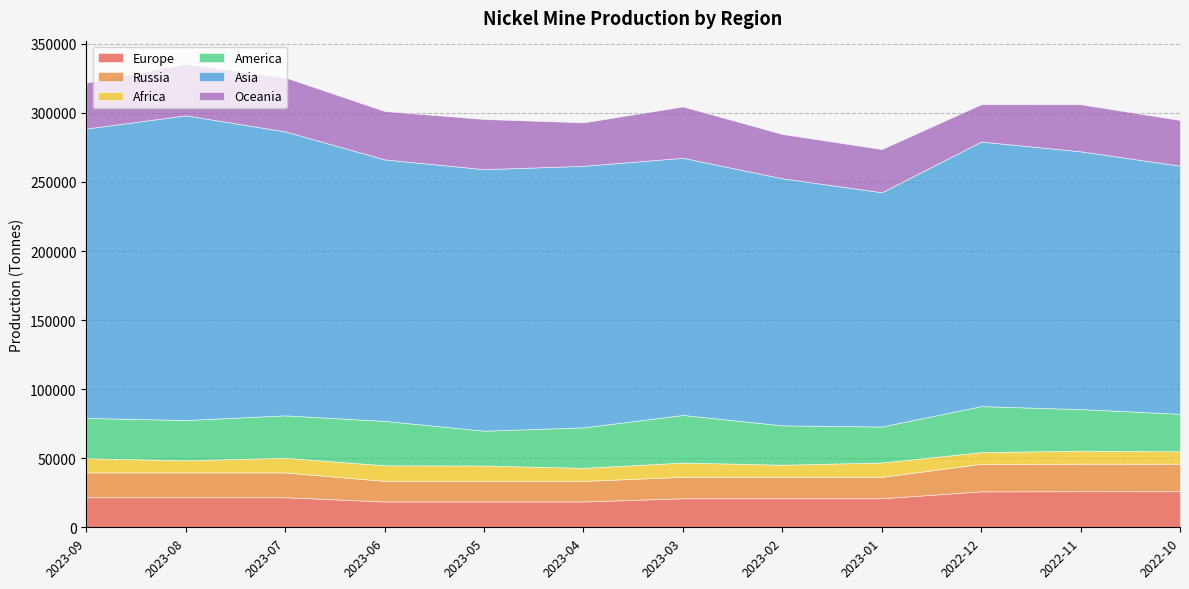

At 2023-09, list the series in order from largest to smallest.

Asia, Oceania, America, Europe, Russia, Africa